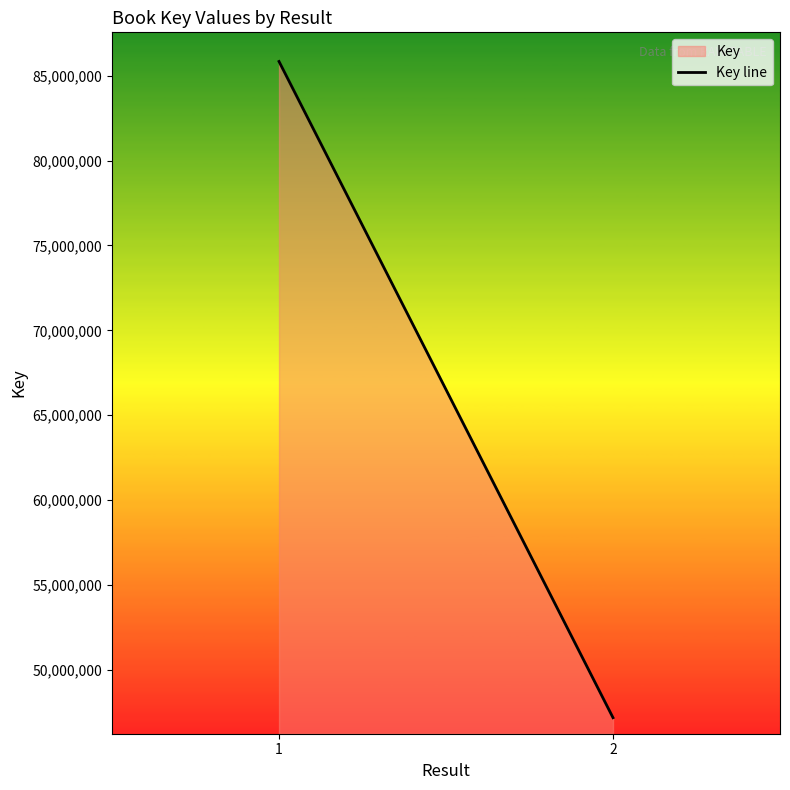

What is the maximum value shown in the chart?

85839686